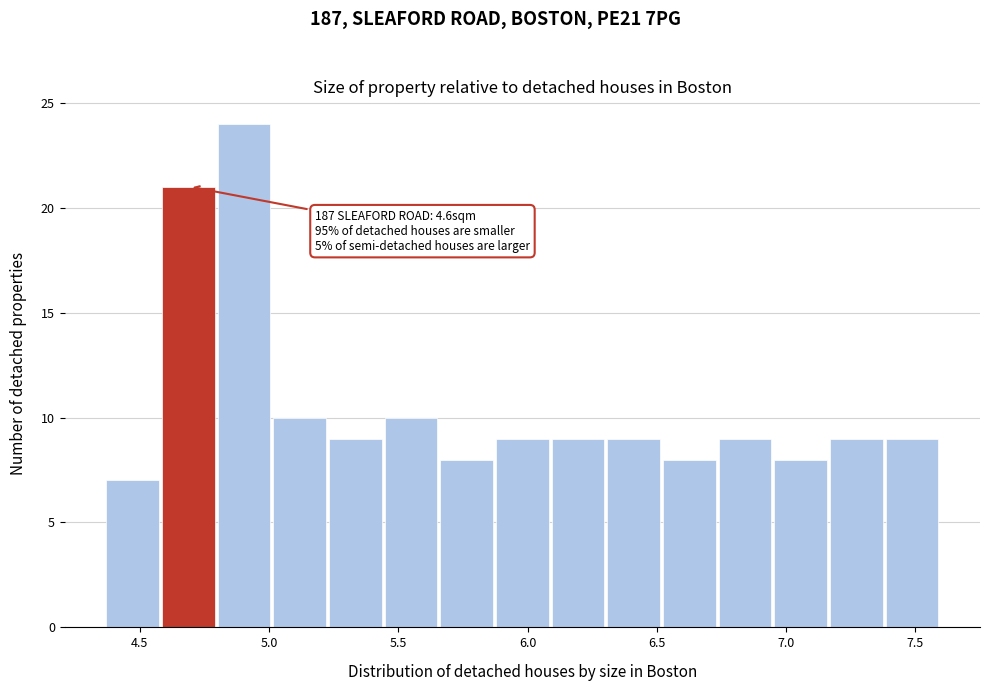

Over which range of the x-axis is the bar tallest?

4.80 to 5.00